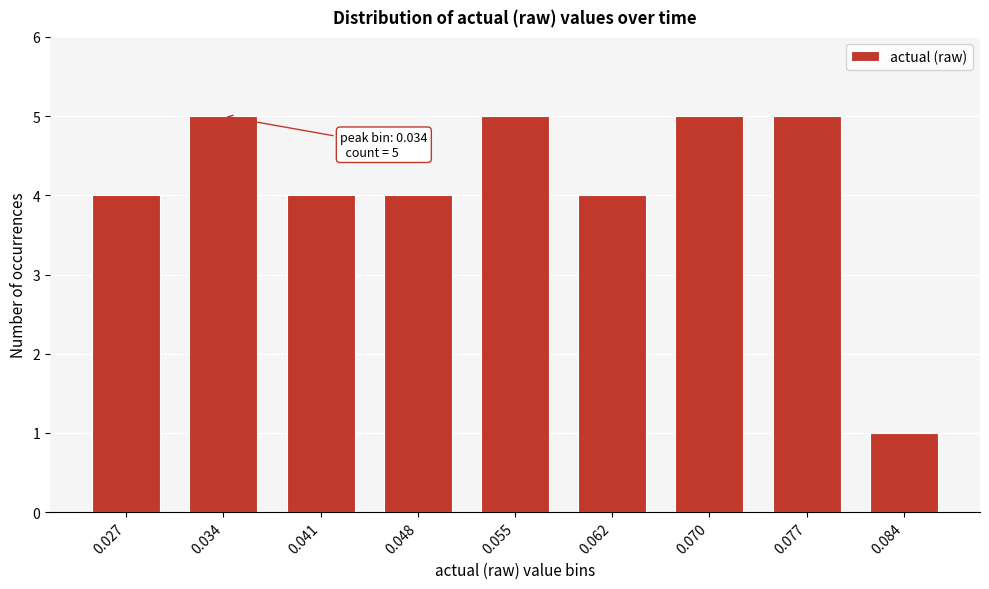

Reading left to right, transcribe all the data shown in this chart.

0.027=4	0.034=5	0.041=4	0.048=4	0.055=5	0.062=4	0.070=5	0.077=5	0.084=1